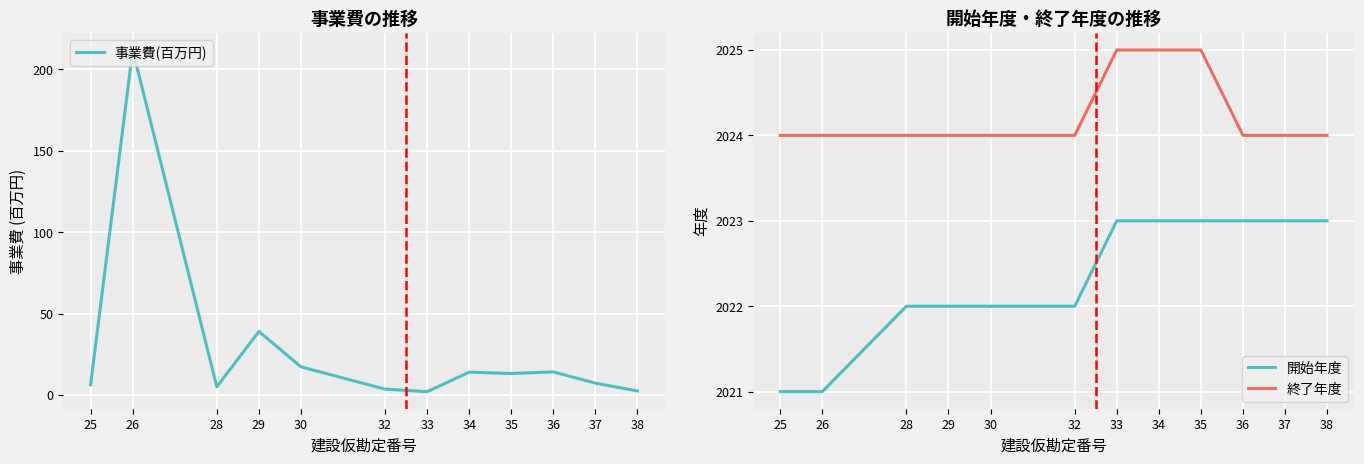

What is the sum of all 開始年度 values?

24268